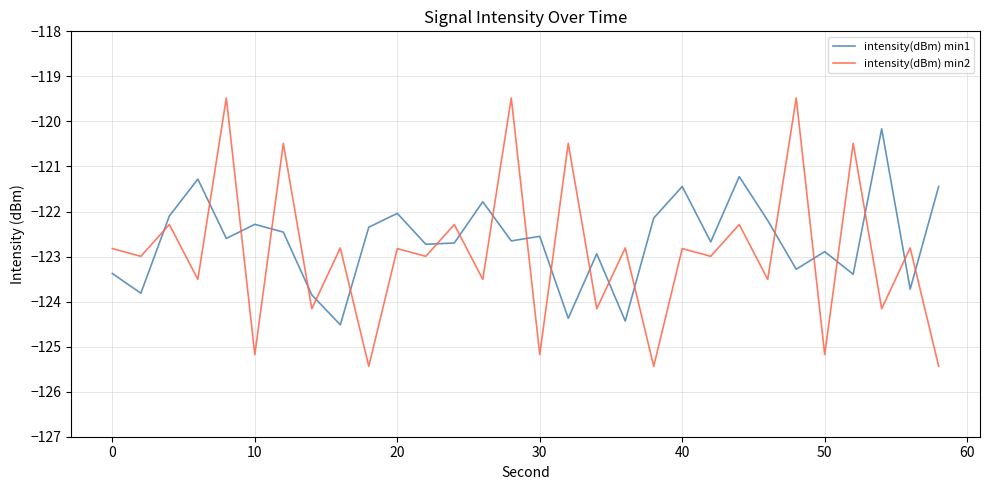

What are all the series names shown in the legend?

intensity(dBm) min1, intensity(dBm) min2